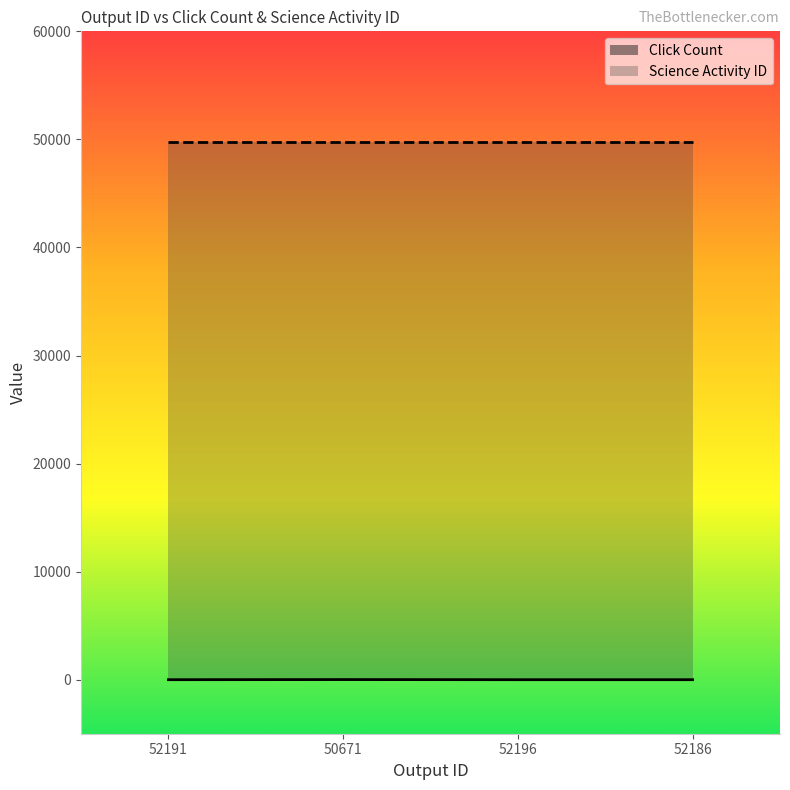

Rank the series by their maximum value, from lowest to highest.

Click Count, Science Activity ID